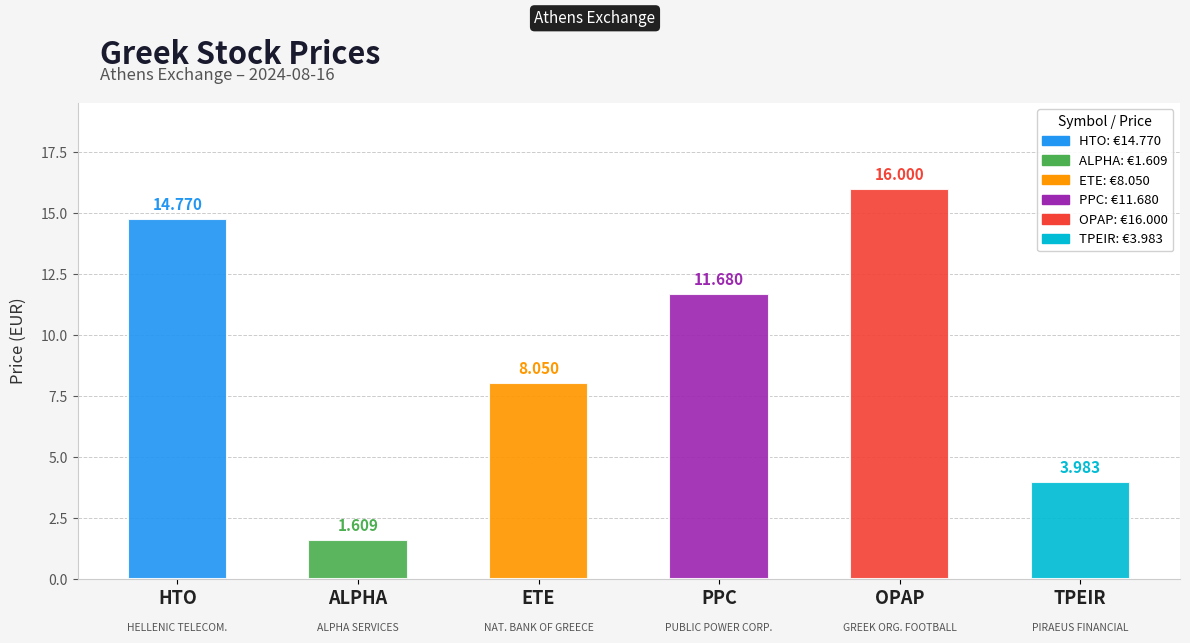

What is the average value?

9.3